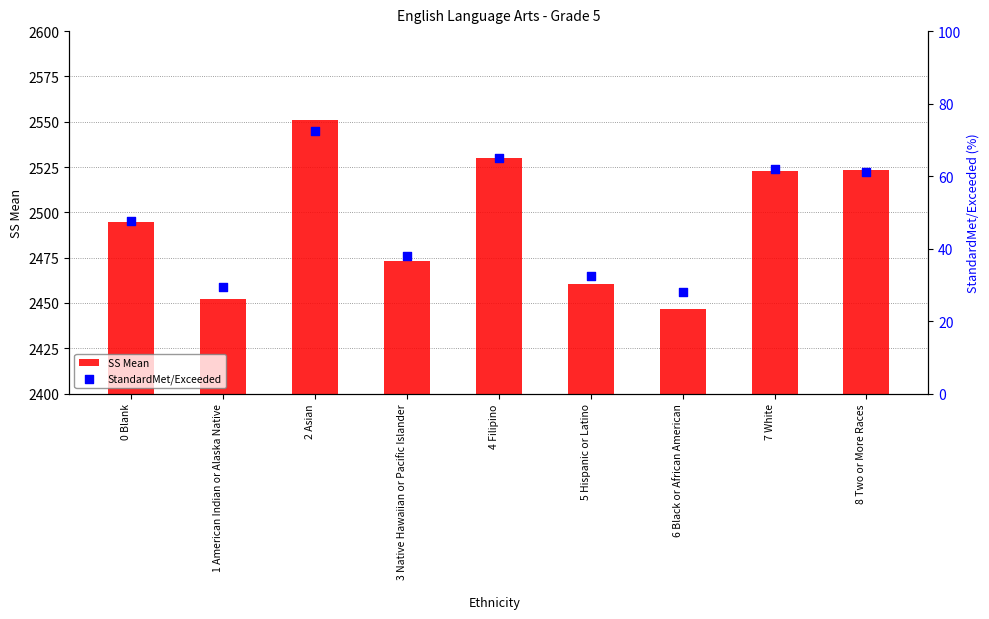

At which category is the sum across all series the highest?

2 Asian